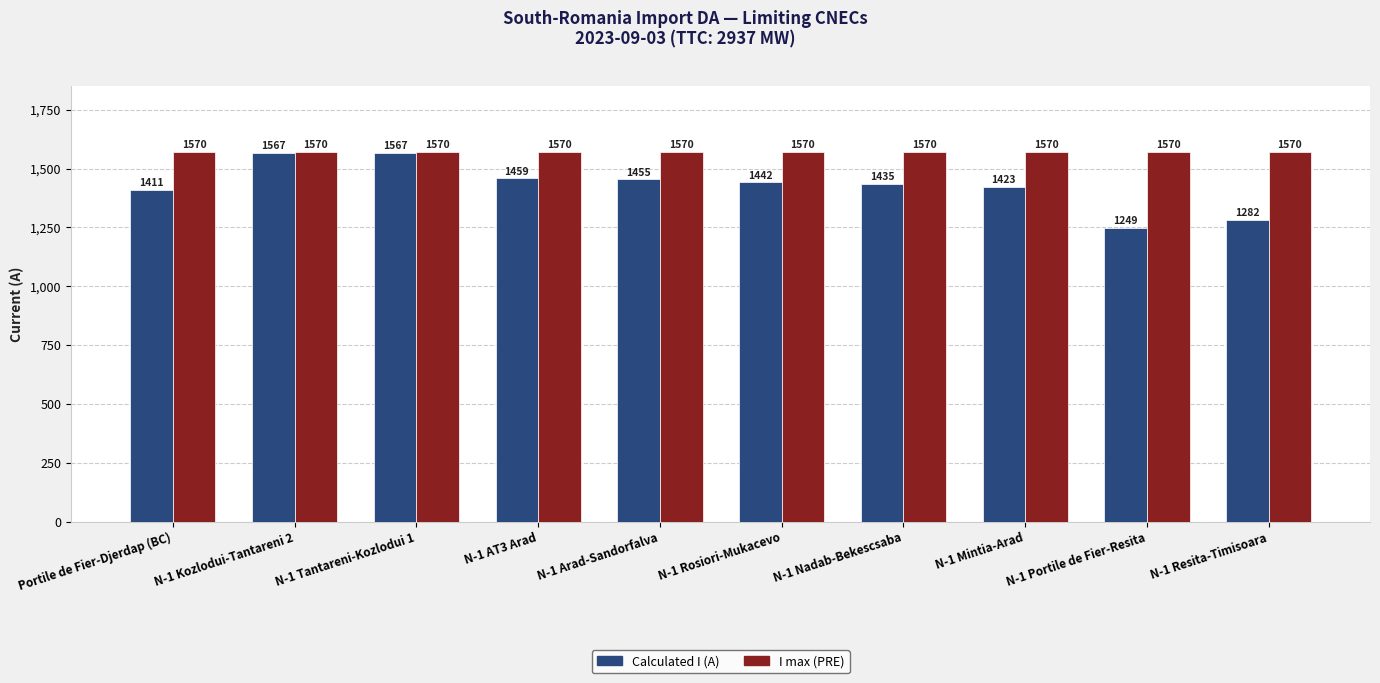

How many categories are shown in the chart?

10